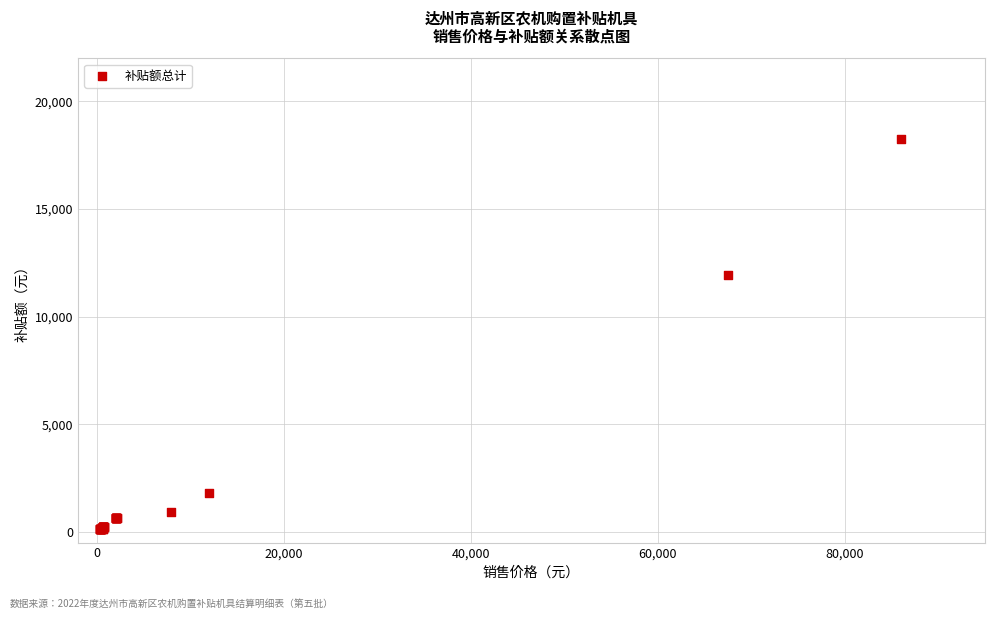

What Y value in the scatter plot is closest to 9195?

11953